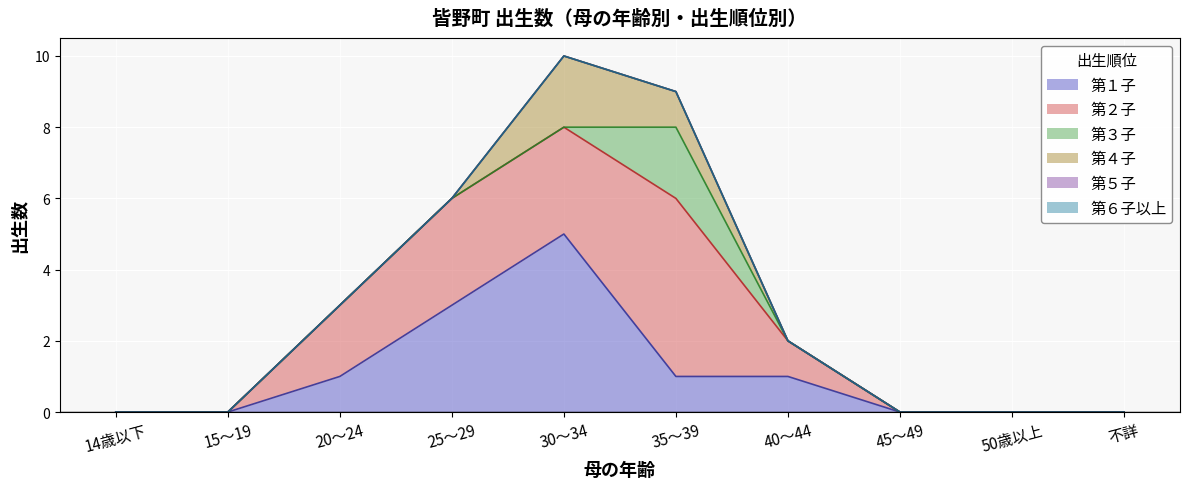

True or false: 第１子 has more than 2 points higher than both neighbors.

False